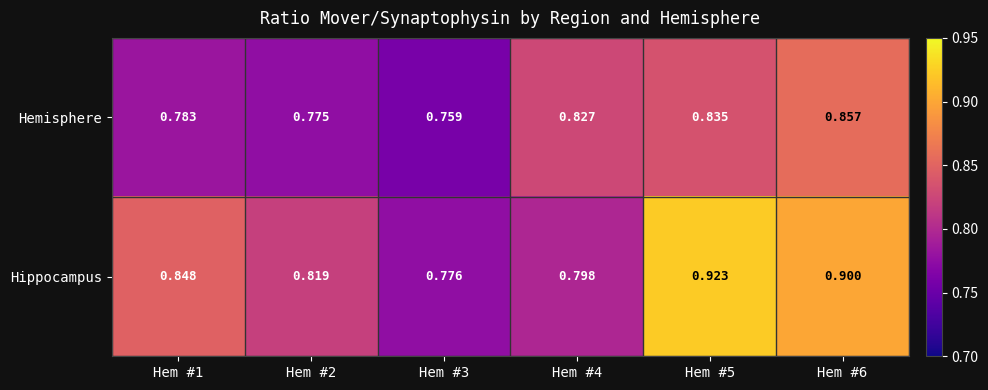

Which series has the largest range (max minus min)?

Hippocampus